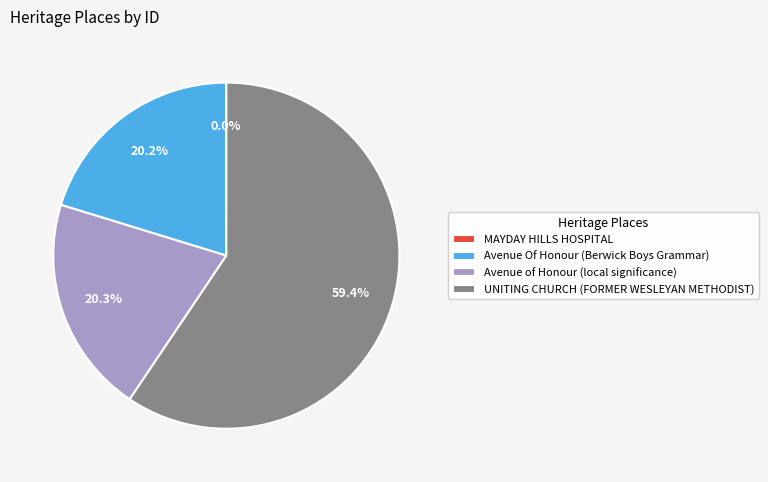

True or false: Avenue of Honour (local significance) accounts for 20% of the total.

True